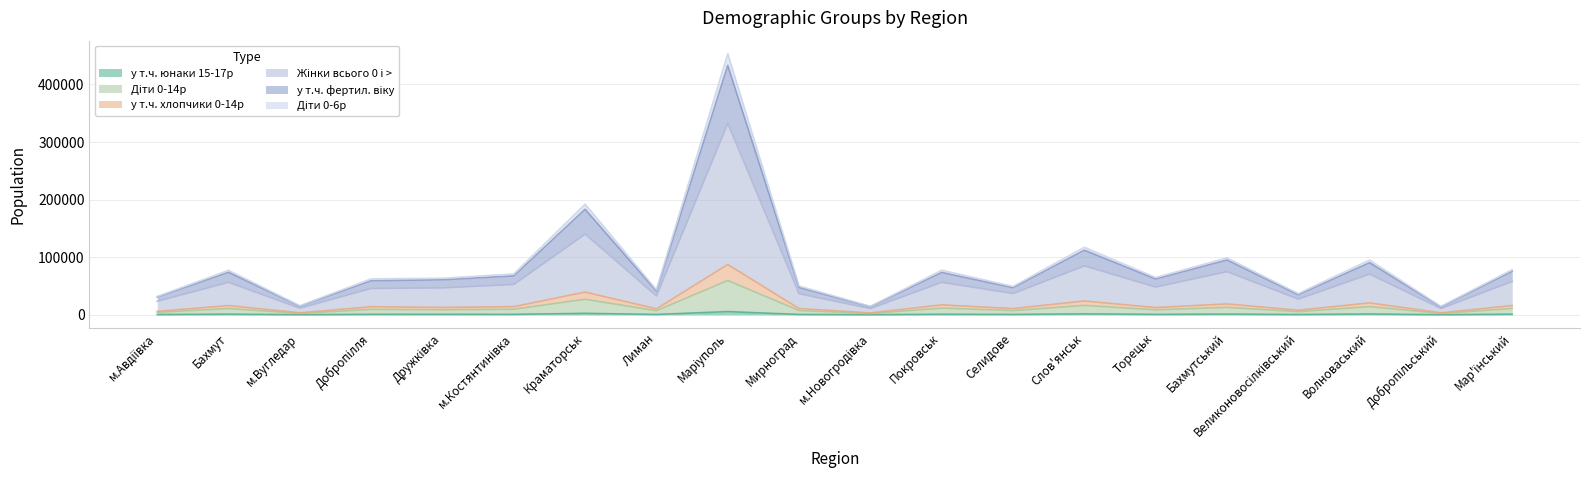

True or false: у т.ч. юнаки 15-17р and Діти 0-14р cross at least once.

False